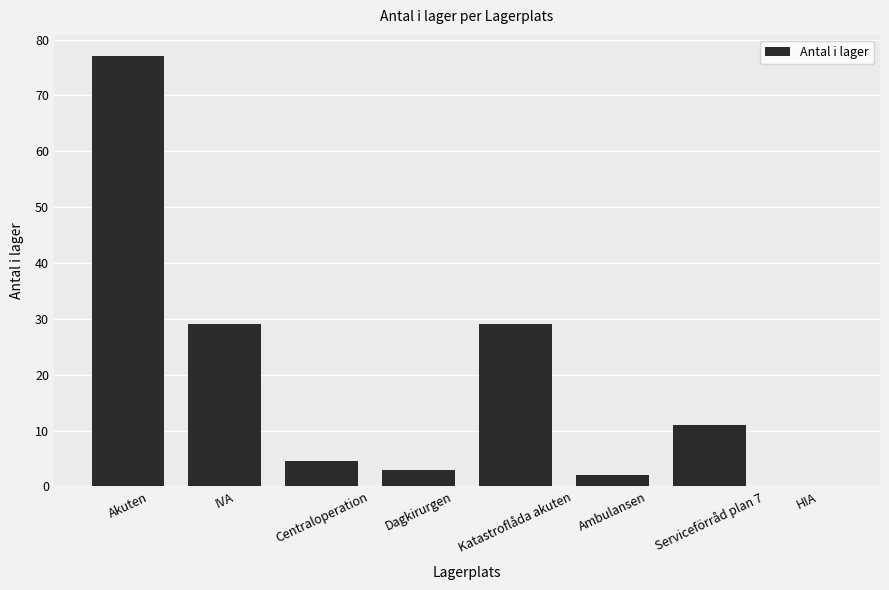

Where does the data first go above 11?

Akuten